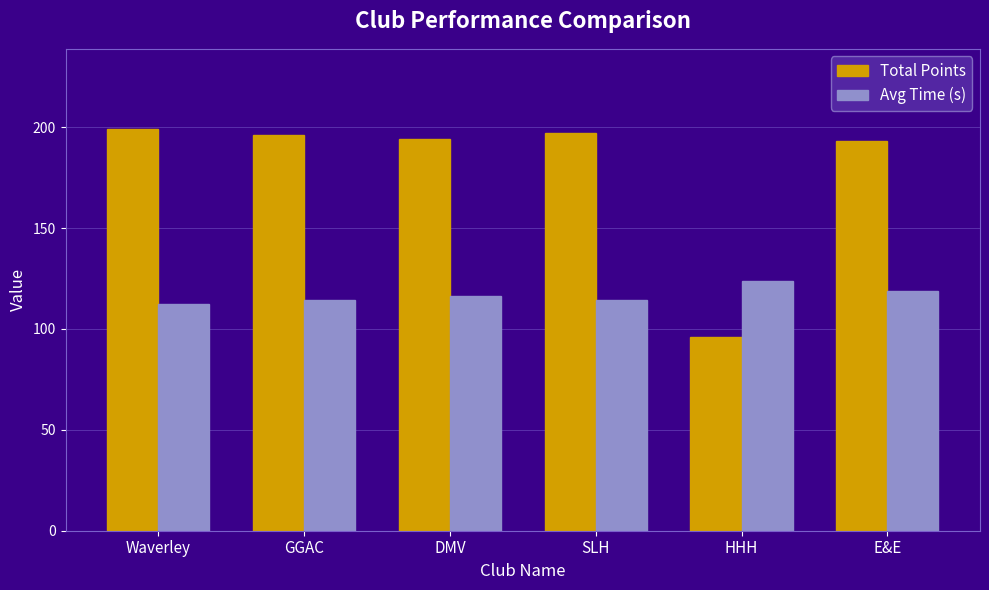

At how many categories does at least one series exceed 119?

6